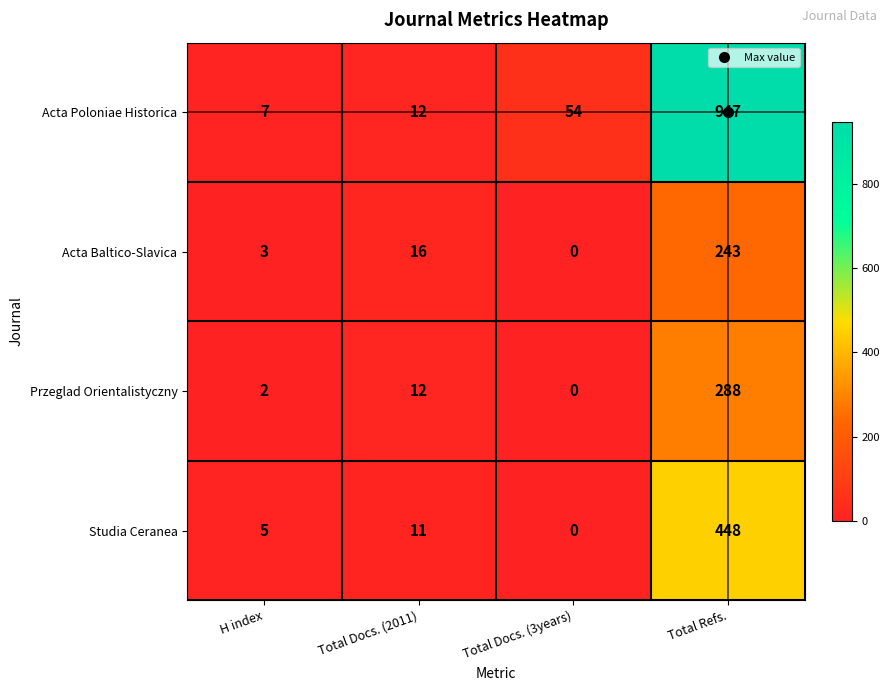

Which series has the largest total across all categories?

Acta Poloniae Historica